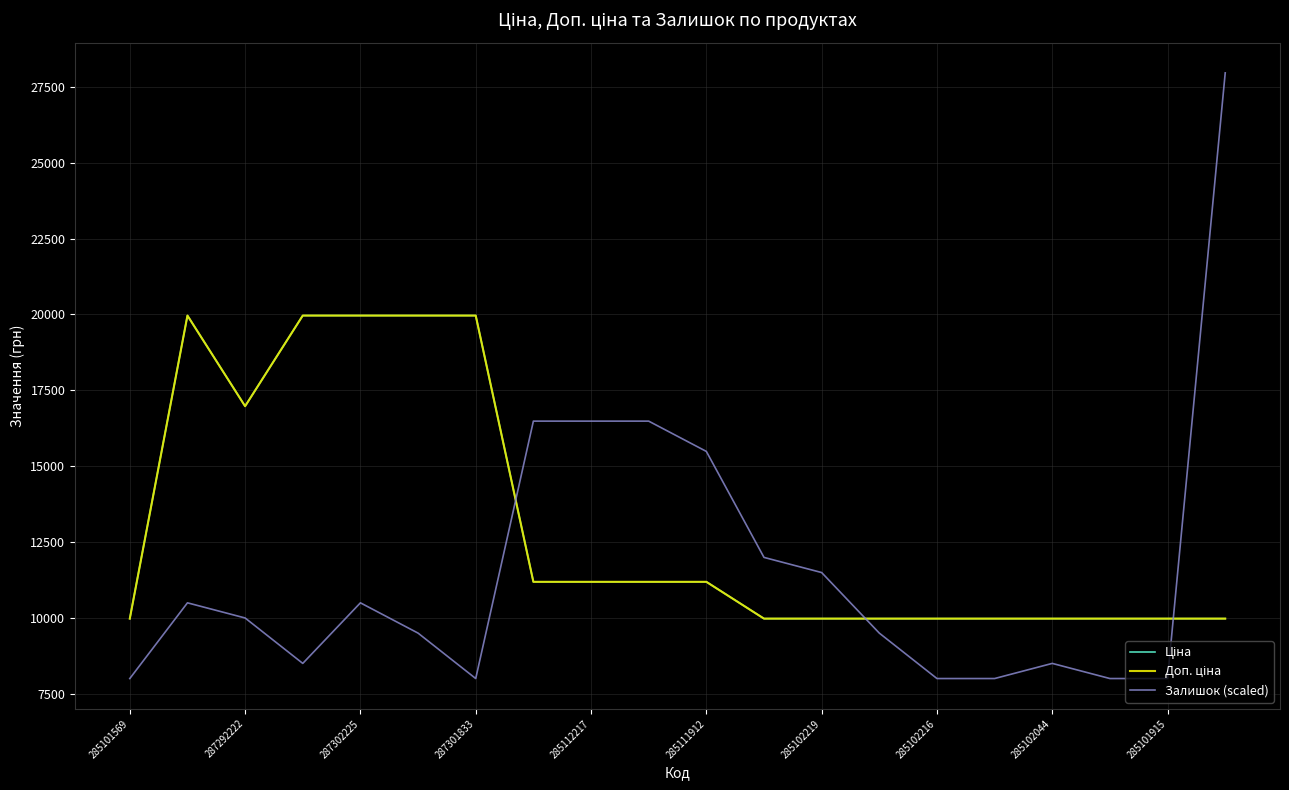

True or false: Доп. ціна and Ціна intersect in this chart.

False